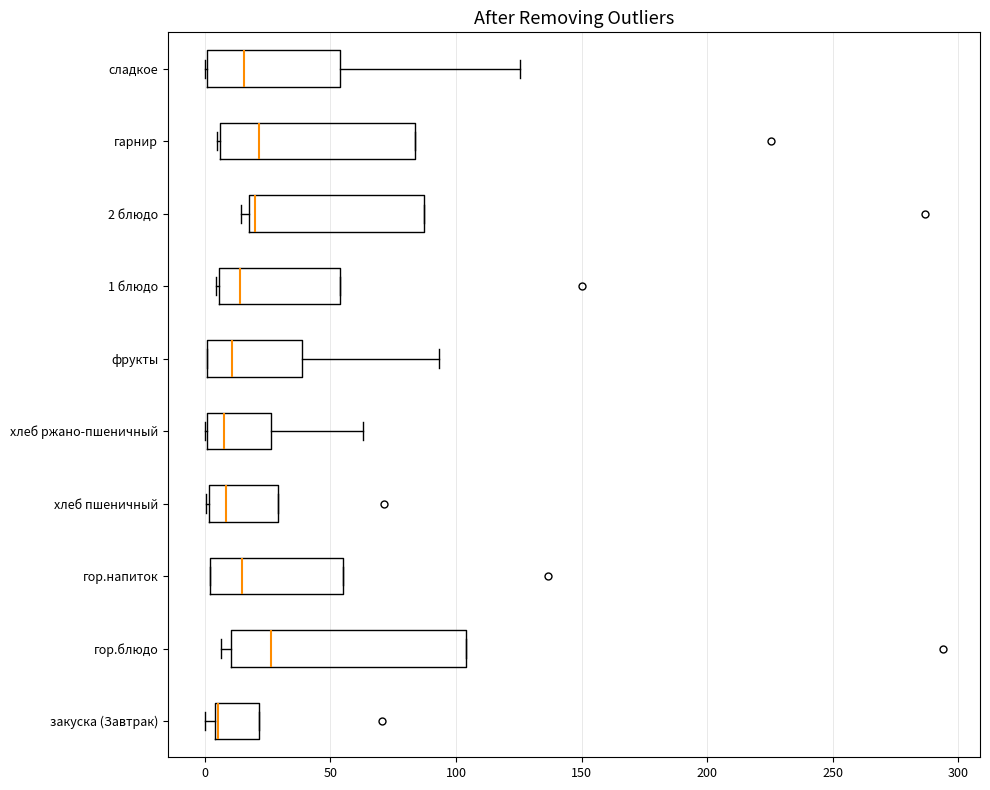

Which box is the widest, from its left edge to its right edge?

гор.блюдо